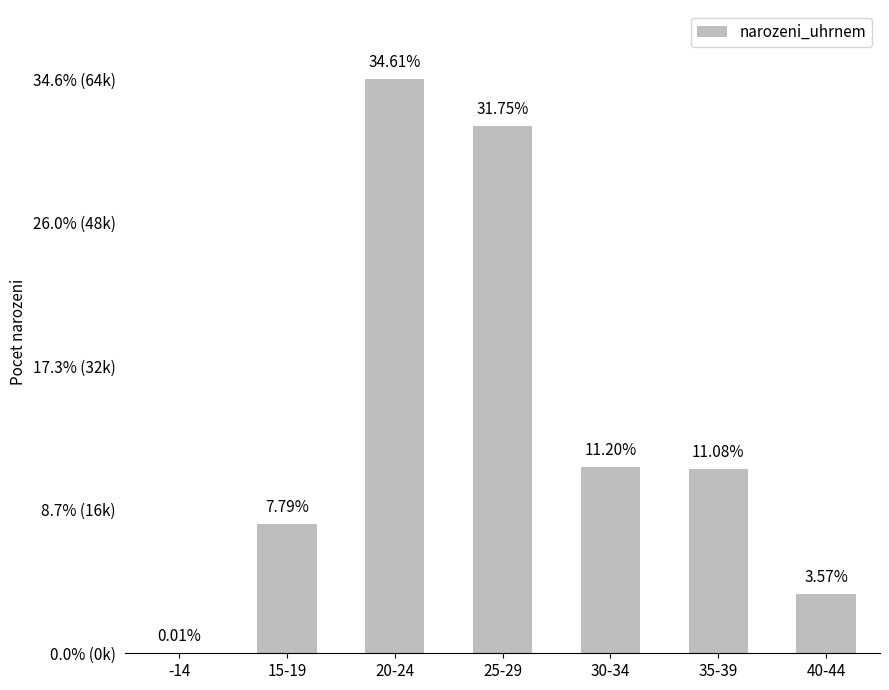

At which category does the chart reach its peak across all series?

20-24